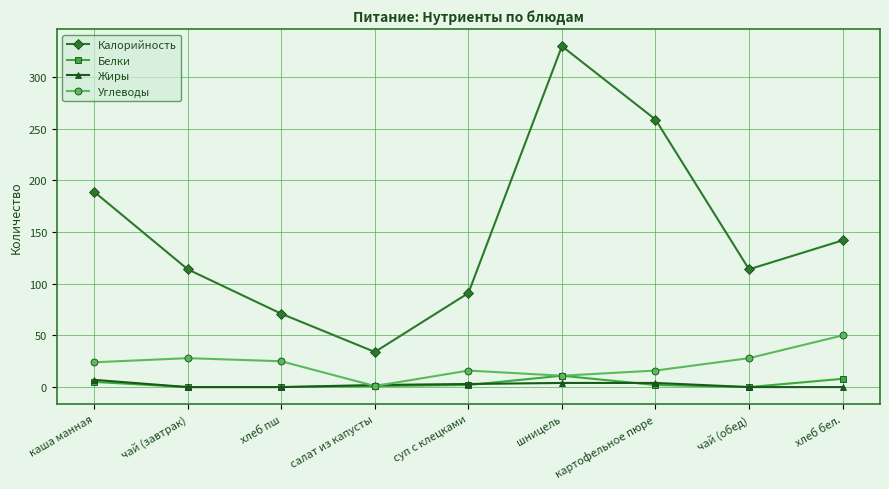

Which series has the largest range (max minus min)?

Калорийность